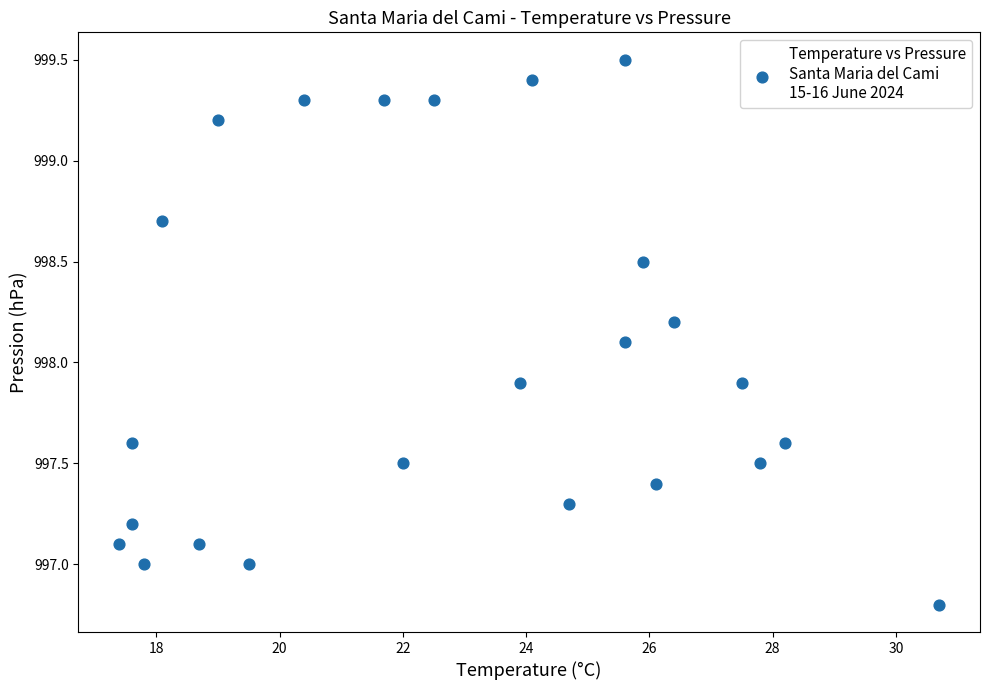

What is the range of Y values (max minus min)?

2.7